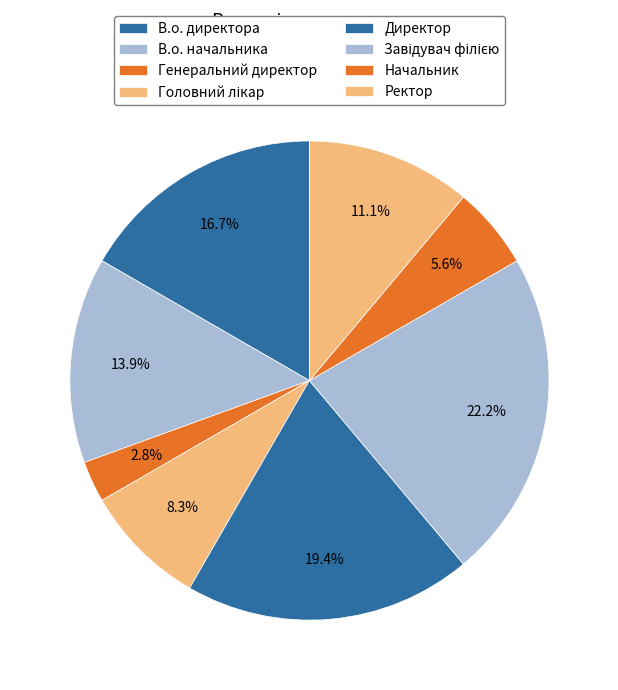

To the nearest percent, what is the difference between the largest and smallest slice percentages?

19%